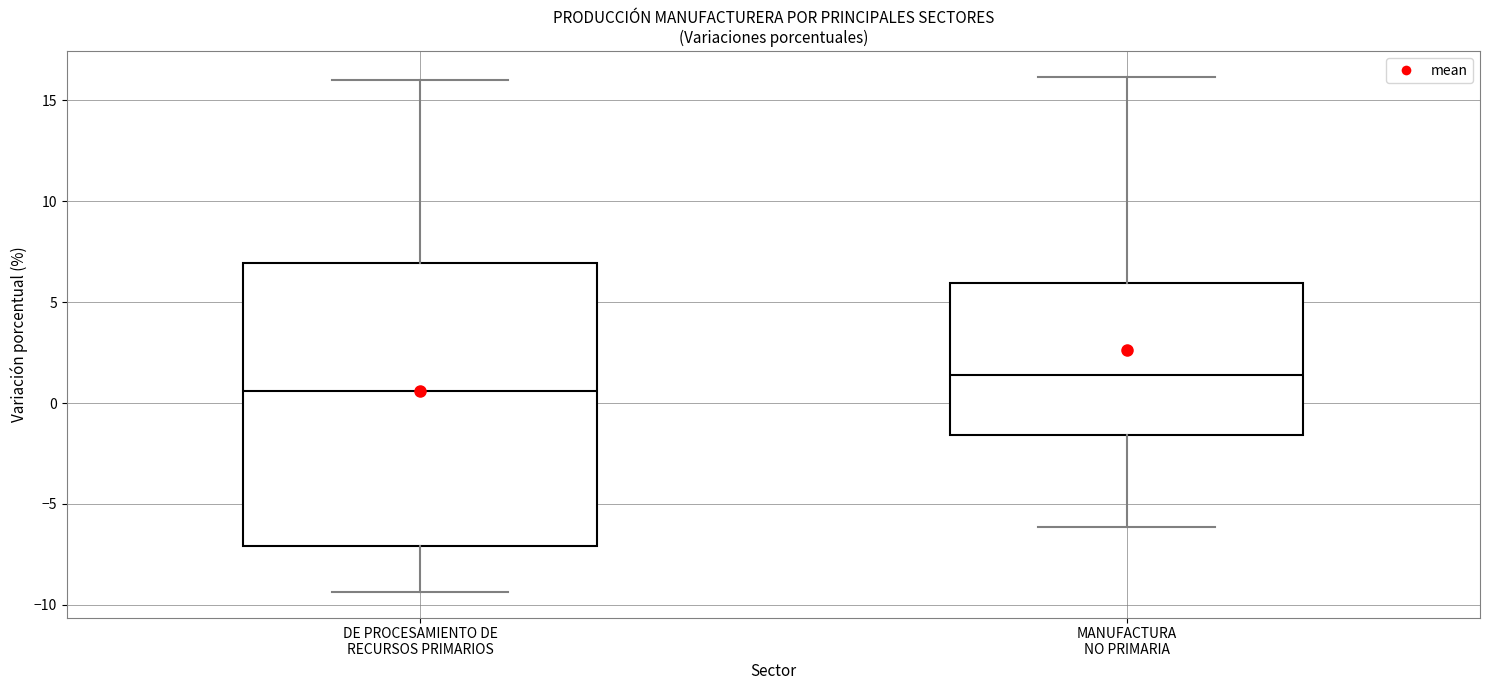

Reading left to right, transcribe this box plot: for each box, give where its median line is, the range the box spans, and where its two whiskers end, as read against the y-axis. The values are not printed on the chart, so give them approximately, as read against the axis.

DE PROCESAMIENTO DE RECURSOS PRIMARIOS: median 0.5, box -7.0 to 7.0, whiskers -9.5 to 16.0
MANUFACTURA NO PRIMARIA: median 1.5, box -1.5 to 6.0, whiskers -6.0 to 16.0